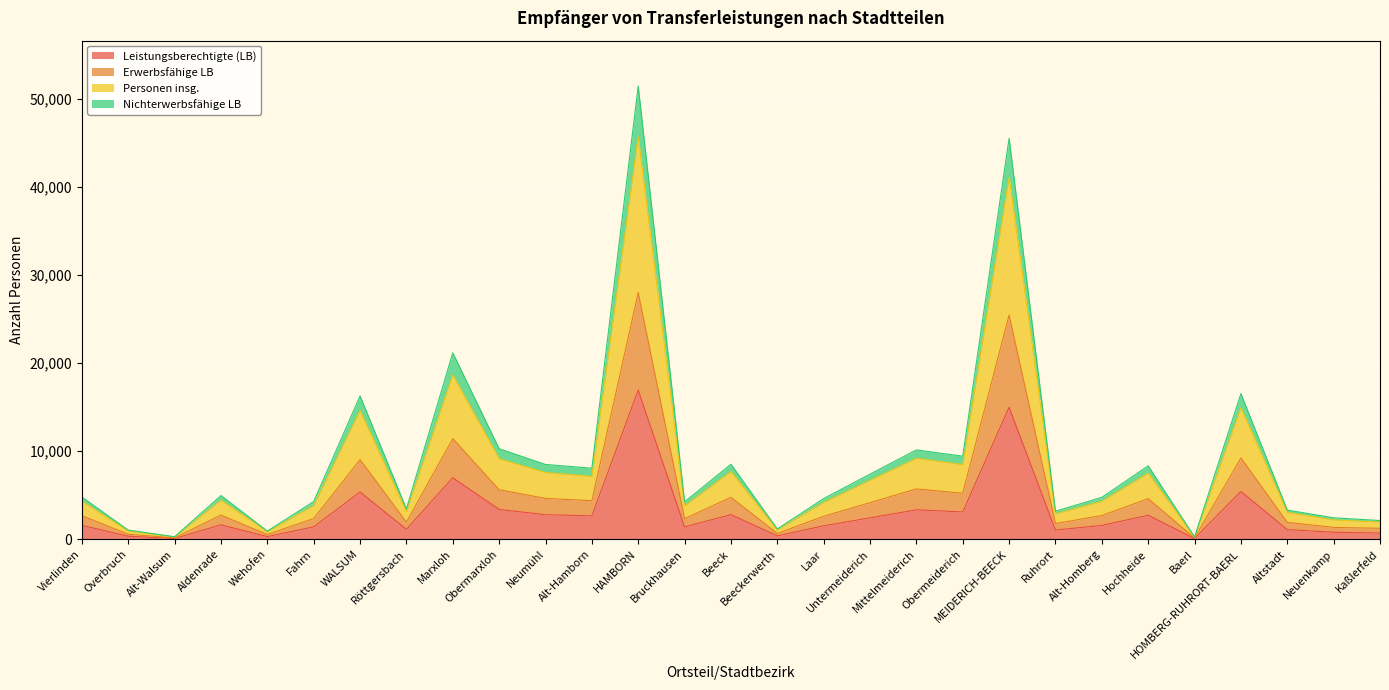

At which category is the sum across all series the highest?

HAMBORN